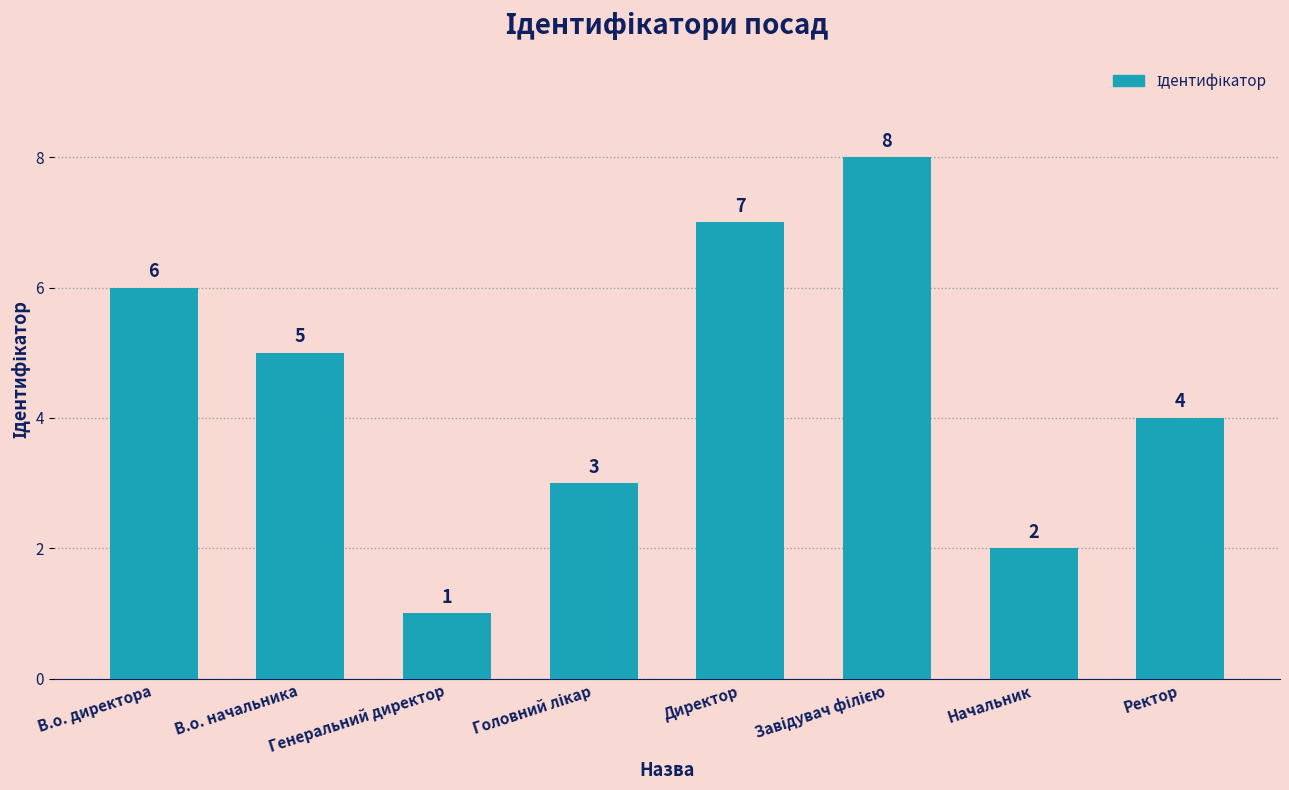

How many bars are there in total?

8